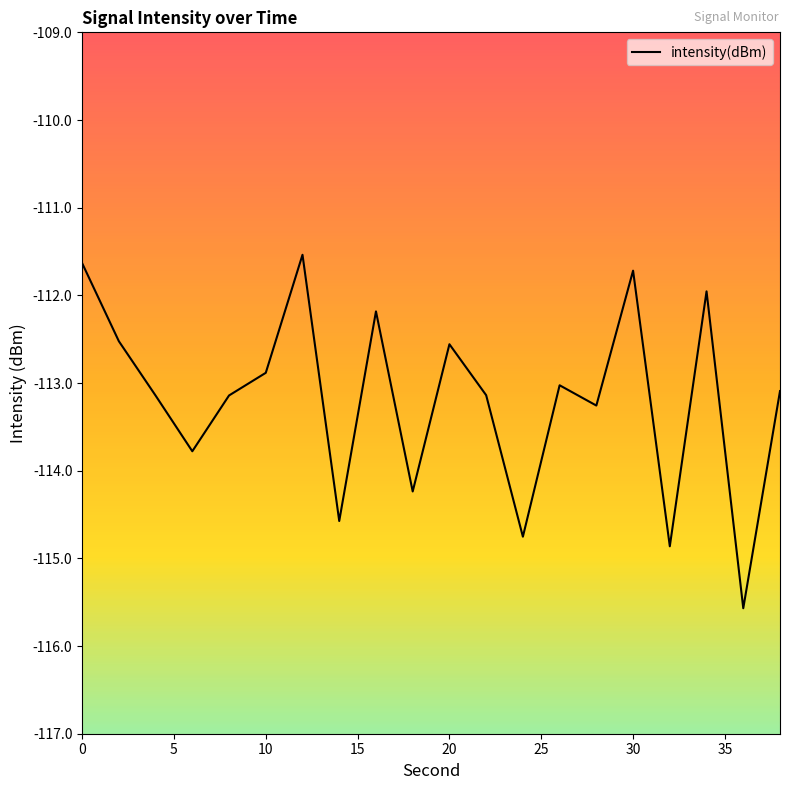

What is the smallest value displayed?

-115.6